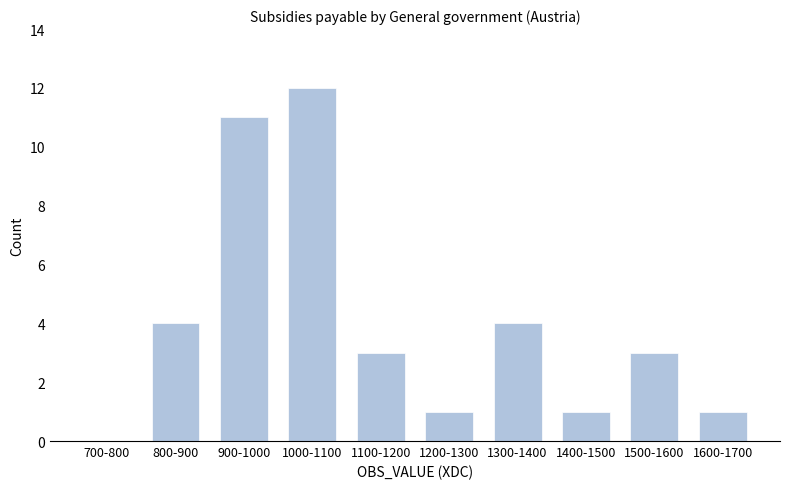

Reading left to right, extract all data points from this chart.

700-800=0	800-900=4	900-1000=11	1000-1100=12	1100-1200=3	1200-1300=1	1300-1400=4	1400-1500=1	1500-1600=3	1600-1700=1